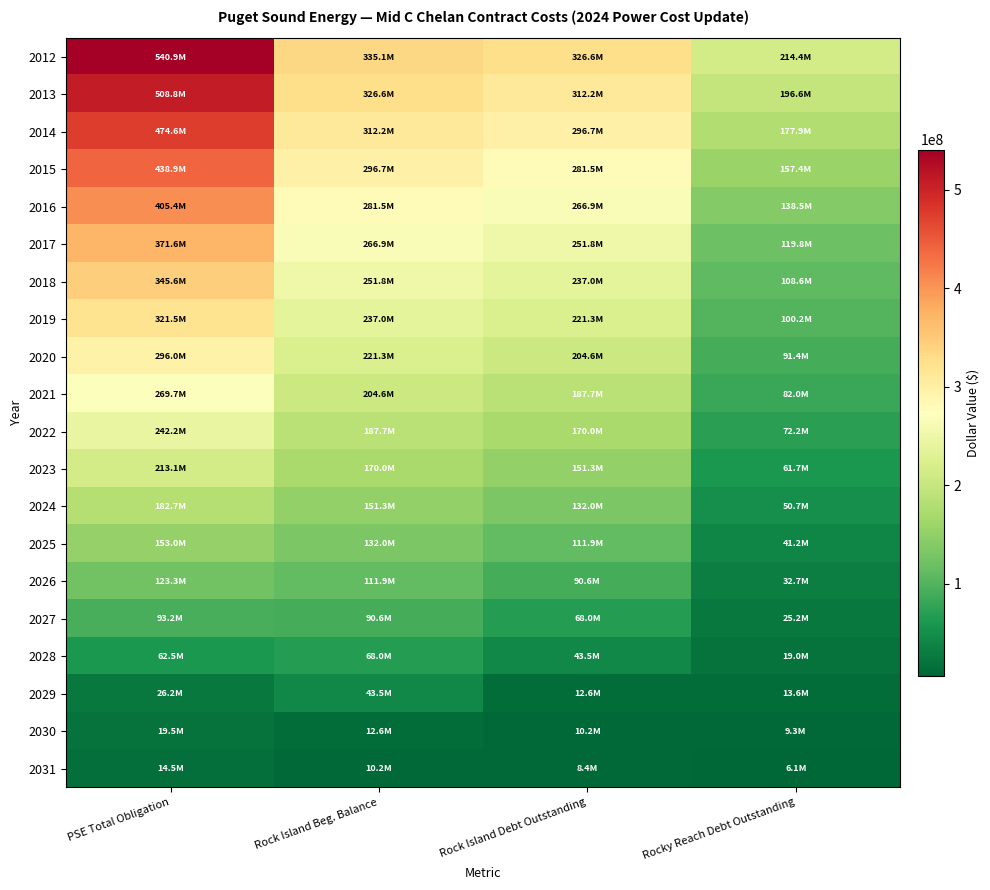

Reading left to right, transcribe all the data shown in this chart.

2012: PSE Total Obligation=540943234.7	Rock Island Beg. Balance=335054235.9	Rock Island Debt Outstanding=326556072.7	Rocky Reach Debt Outstanding=214387162.1
2013: PSE Total Obligation=508835830.5	Rock Island Beg. Balance=326556072.7	Rock Island Debt Outstanding=312190209.8	Rocky Reach Debt Outstanding=196645620.7
2014: PSE Total Obligation=474596282.0	Rock Island Beg. Balance=312190209.8	Rock Island Debt Outstanding=296718027.9	Rocky Reach Debt Outstanding=177878254.1
2015: PSE Total Obligation=438910853.0	Rock Island Beg. Balance=296718027.9	Rock Island Debt Outstanding=281532260.5	Rocky Reach Debt Outstanding=157378592.5
2016: PSE Total Obligation=405440120.2	Rock Island Beg. Balance=281532260.5	Rock Island Debt Outstanding=266940481.1	Rocky Reach Debt Outstanding=138499639.1
2017: PSE Total Obligation=371595931.3	Rock Island Beg. Balance=266940481.1	Rock Island Debt Outstanding=251820207.4	Rocky Reach Debt Outstanding=119775723.9
2018: PSE Total Obligation=345576852.2	Rock Island Beg. Balance=251820207.4	Rock Island Debt Outstanding=237002040.2	Rocky Reach Debt Outstanding=108574812.0
2019: PSE Total Obligation=321507500.9	Rock Island Beg. Balance=237002040.2	Rock Island Debt Outstanding=221306924.9	Rocky Reach Debt Outstanding=100200576.1
2020: PSE Total Obligation=295954851.3	Rock Island Beg. Balance=221306924.9	Rock Island Debt Outstanding=204599112.2	Rocky Reach Debt Outstanding=91355739.1
2021: PSE Total Obligation=269714457.6	Rock Island Beg. Balance=204599112.2	Rock Island Debt Outstanding=187696534.6	Rocky Reach Debt Outstanding=82017923.0
2022: PSE Total Obligation=242192547.5	Rock Island Beg. Balance=187696534.6	Rock Island Debt Outstanding=170039047.5	Rocky Reach Debt Outstanding=72153500.0
2023: PSE Total Obligation=213059997.8	Rock Island Beg. Balance=170039047.5	Rock Island Debt Outstanding=151324969.9	Rocky Reach Debt Outstanding=61735028.0
2024: PSE Total Obligation=182694363.5	Rock Island Beg. Balance=151324969.9	Rock Island Debt Outstanding=131953013.4	Rocky Reach Debt Outstanding=50741350.1
2025: PSE Total Obligation=153040501.1	Rock Island Beg. Balance=131953013.4	Rock Island Debt Outstanding=111854435.3	Rocky Reach Debt Outstanding=41186065.8
2026: PSE Total Obligation=123297749.0	Rock Island Beg. Balance=111854435.3	Rock Island Debt Outstanding=90591401.0	Rocky Reach Debt Outstanding=32706347.9
2027: PSE Total Obligation=93217289.6	Rock Island Beg. Balance=90591401.0	Rock Island Debt Outstanding=68035786.7	Rocky Reach Debt Outstanding=25181502.8
2028: PSE Total Obligation=62450372.2	Rock Island Beg. Balance=68035786.7	Rock Island Debt Outstanding=43486800.3	Rocky Reach Debt Outstanding=18963571.9
2029: PSE Total Obligation=26198686.8	Rock Island Beg. Balance=43486800.3	Rock Island Debt Outstanding=12569810.6	Rocky Reach Debt Outstanding=13628876.2
2030: PSE Total Obligation=19457675.0	Rock Island Beg. Balance=12569810.6	Rock Island Debt Outstanding=10164149.7	Rocky Reach Debt Outstanding=9293525.3
2031: PSE Total Obligation=14471210.3	Rock Island Beg. Balance=10164149.7	Rock Island Debt Outstanding=8364325.1	Rocky Reach Debt Outstanding=6106885.2